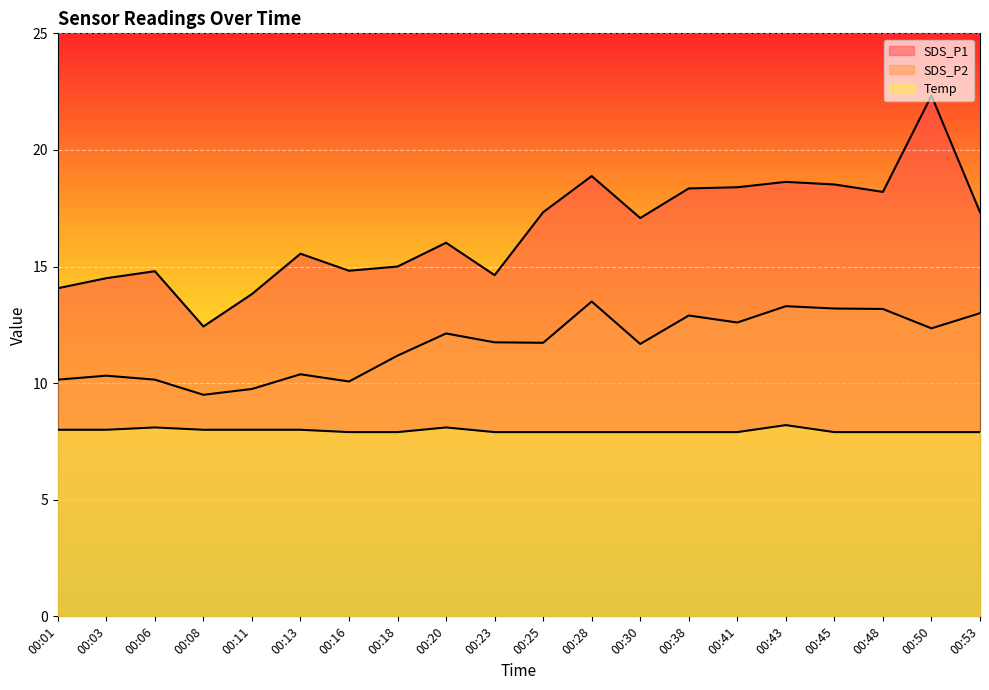

At which category is the sum across all series the highest?

00:50